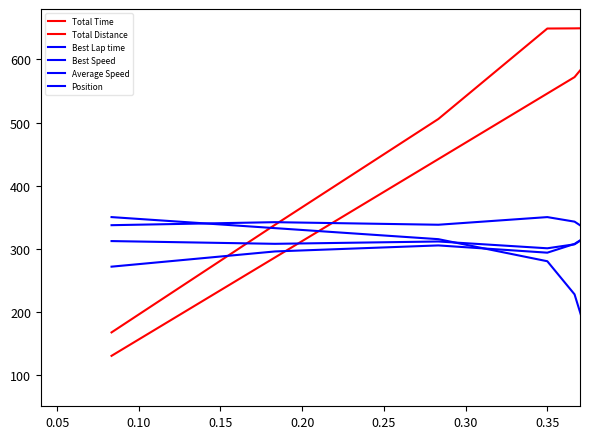

Between which two adjacent categories do Position and Average Speed first intersect?

0.10 and 0.15